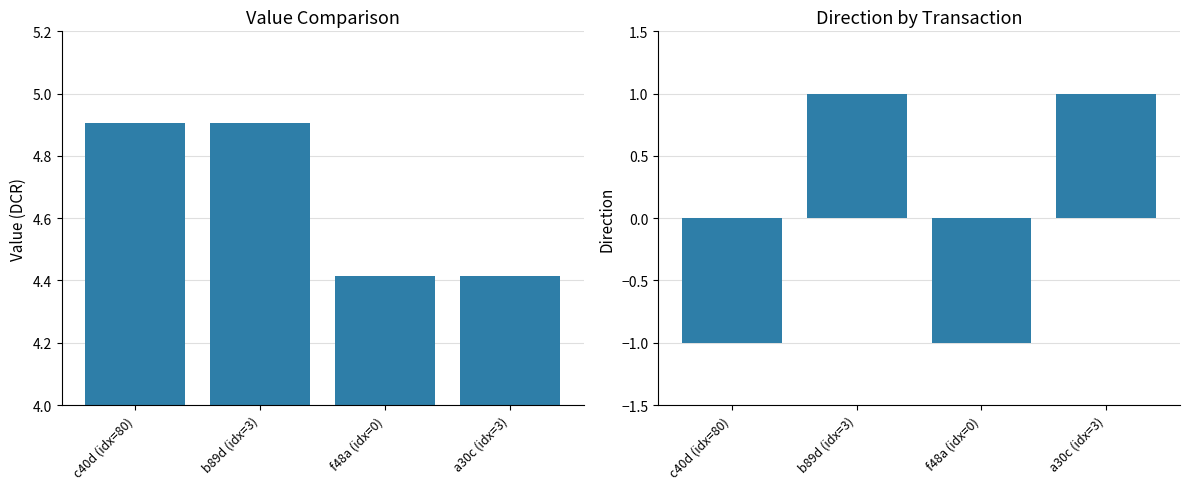

What is the greatest value displayed?

4.9